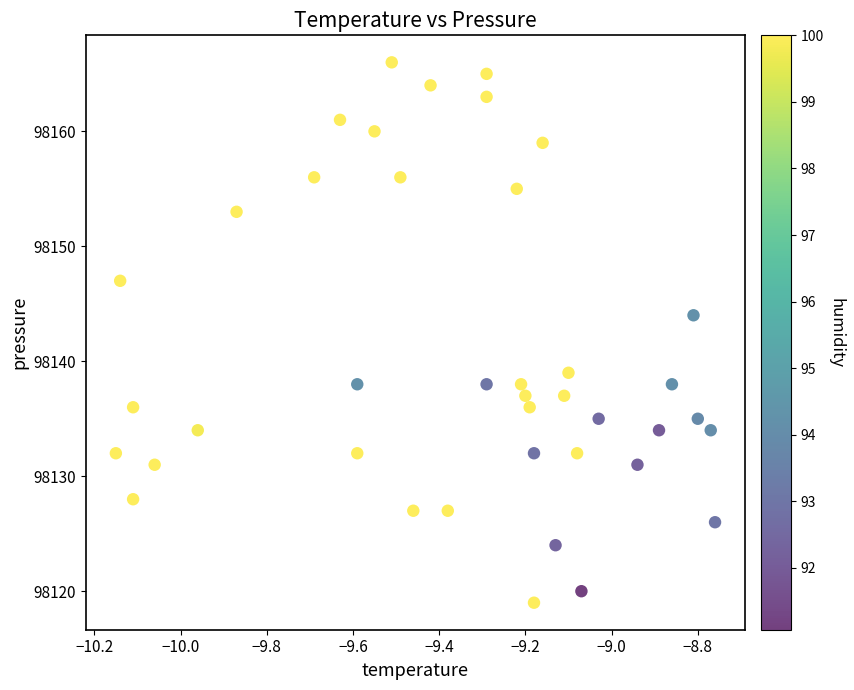

What Y value in the scatter plot is closest to 98142?

98144